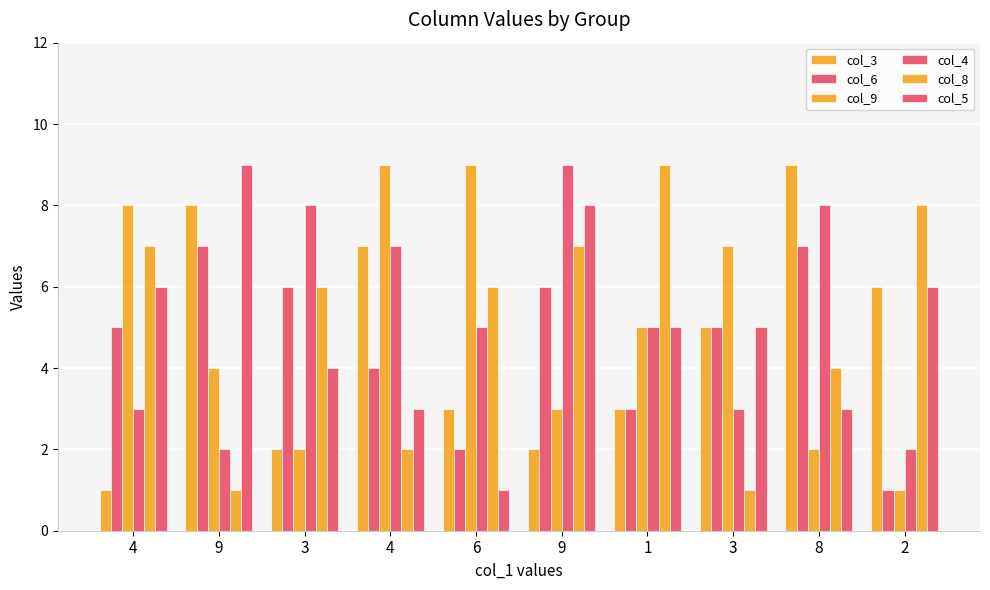

How many data points does each series have?

10